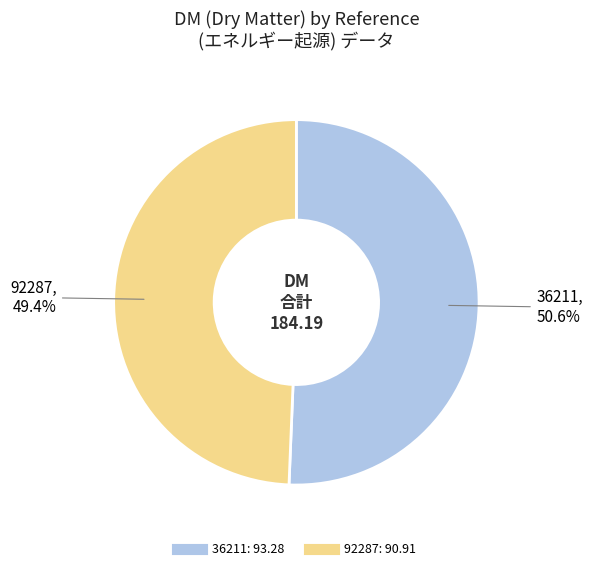

To the nearest percent, what percentage of the pie is 36211?

51%